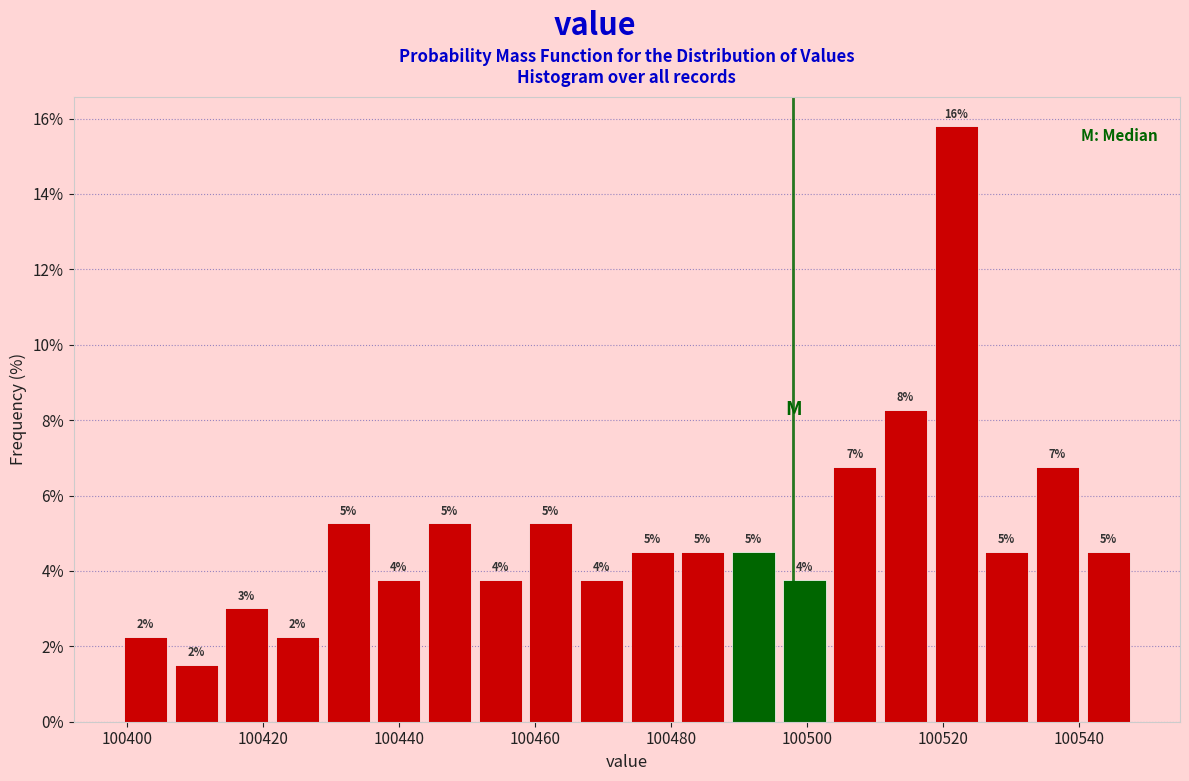

Around what value on the x-axis is the tallest bar? Give the approximate position of its centre, as read against the axis.

100522